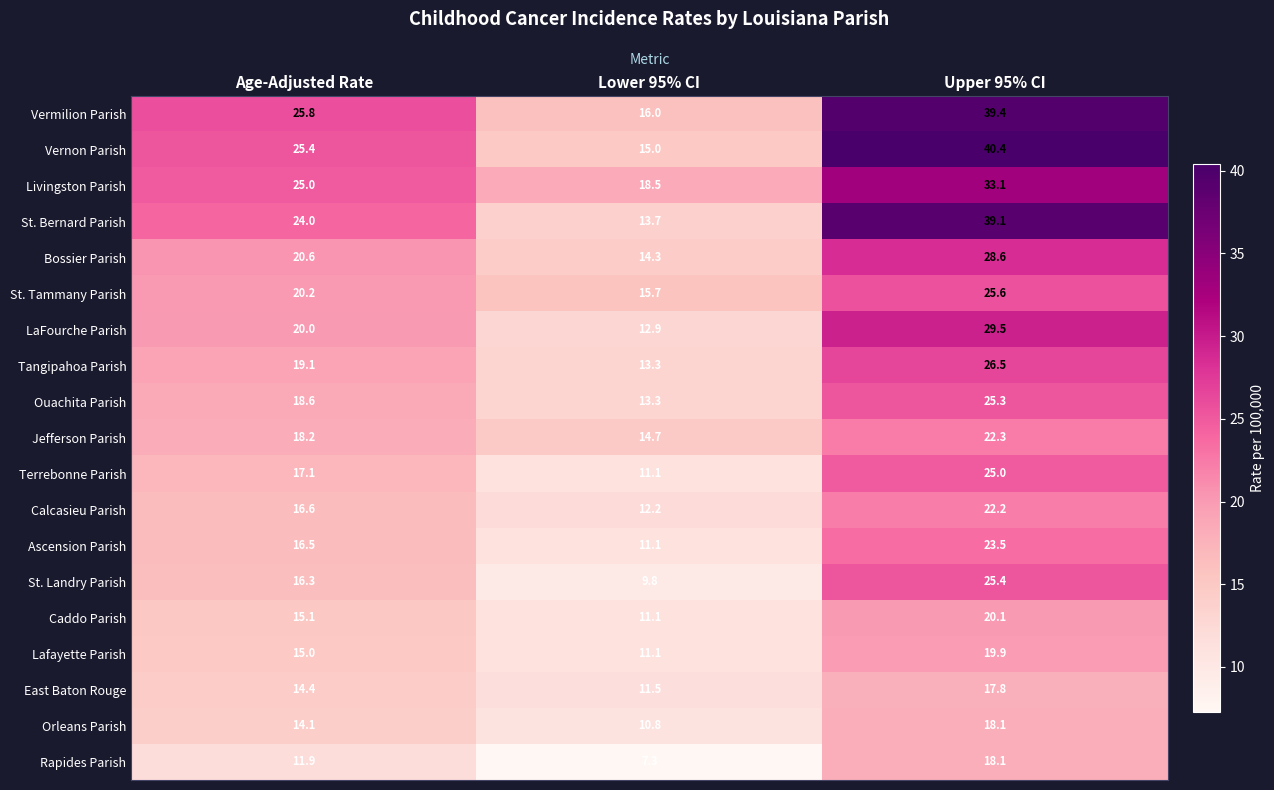

Which category has the highest value in the Ascension Parish series?

Upper 95% CI